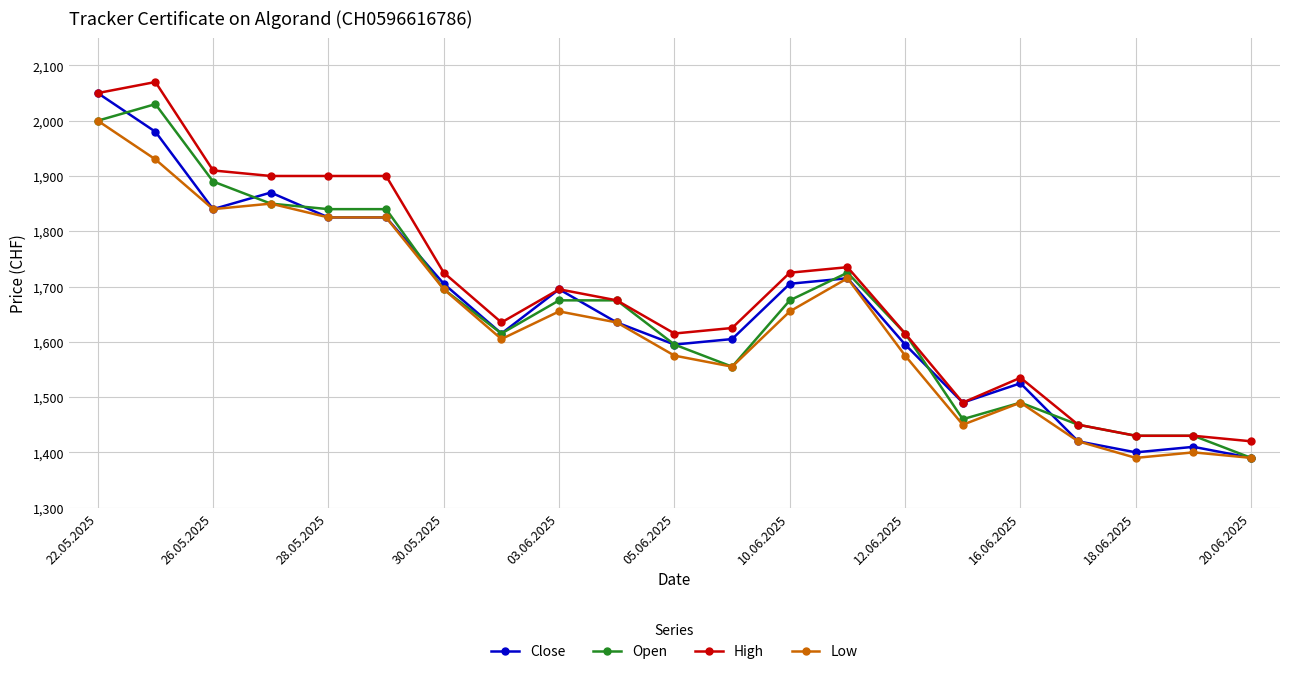

What is the maximum value shown in the chart?

2070